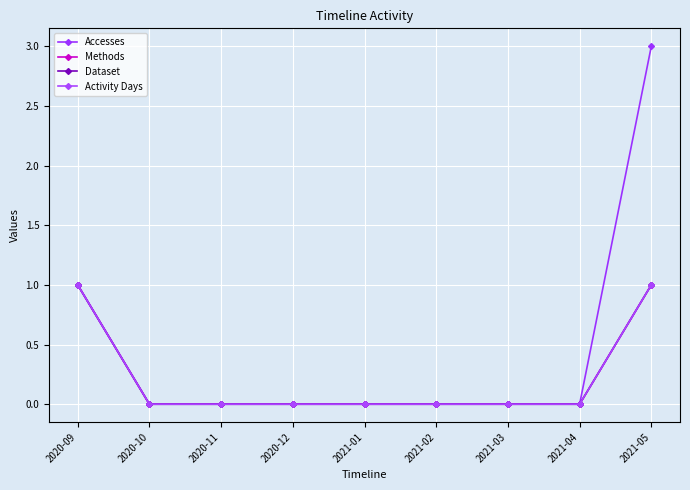

True or false: Methods and Dataset cross at least once.

False